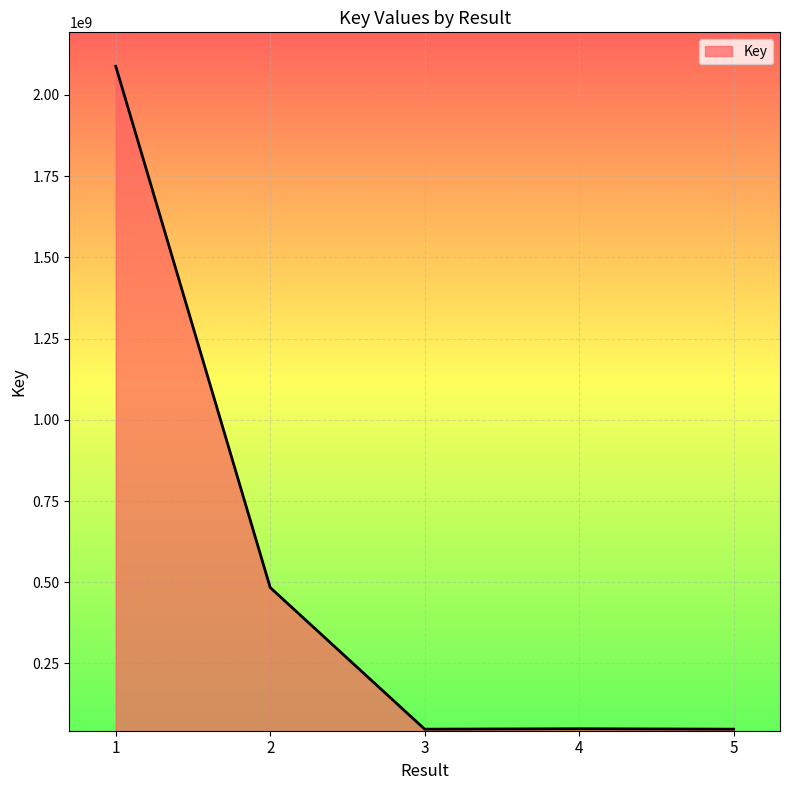

What is the ratio of the value at 1 to the value at 5?

43.7